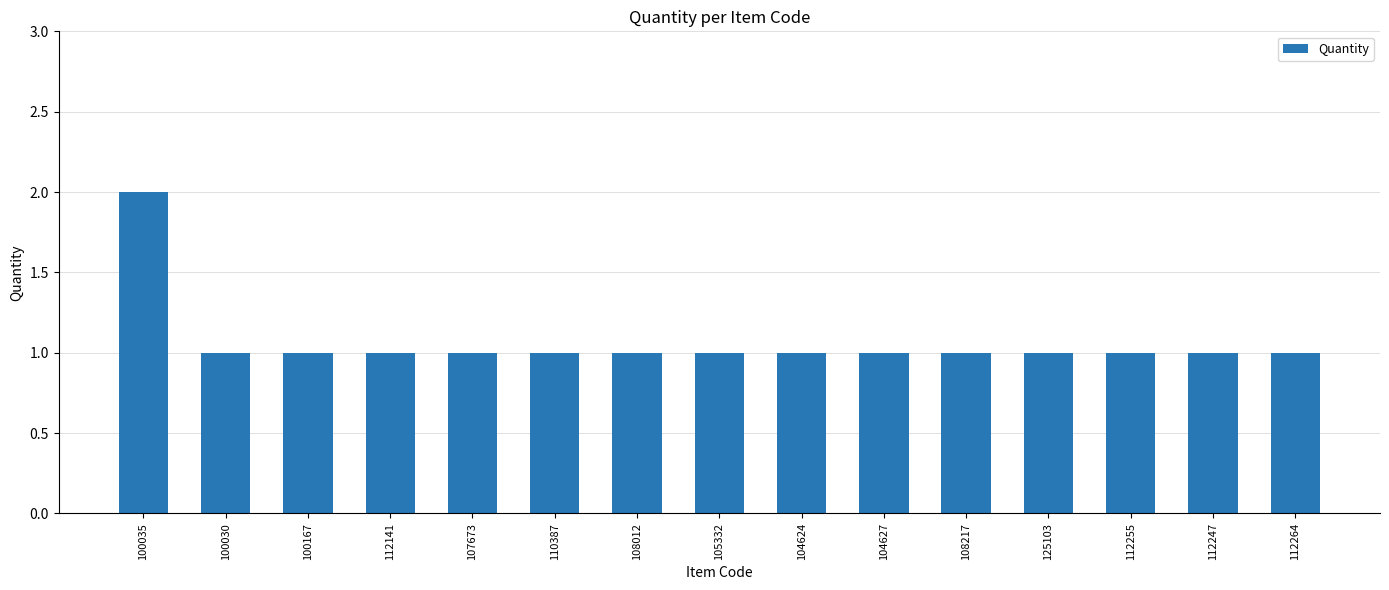

Reading left to right, what are all the values shown in this chart?

2	1	1	1	1	1	1	1	1	1	1	1	1	1	1